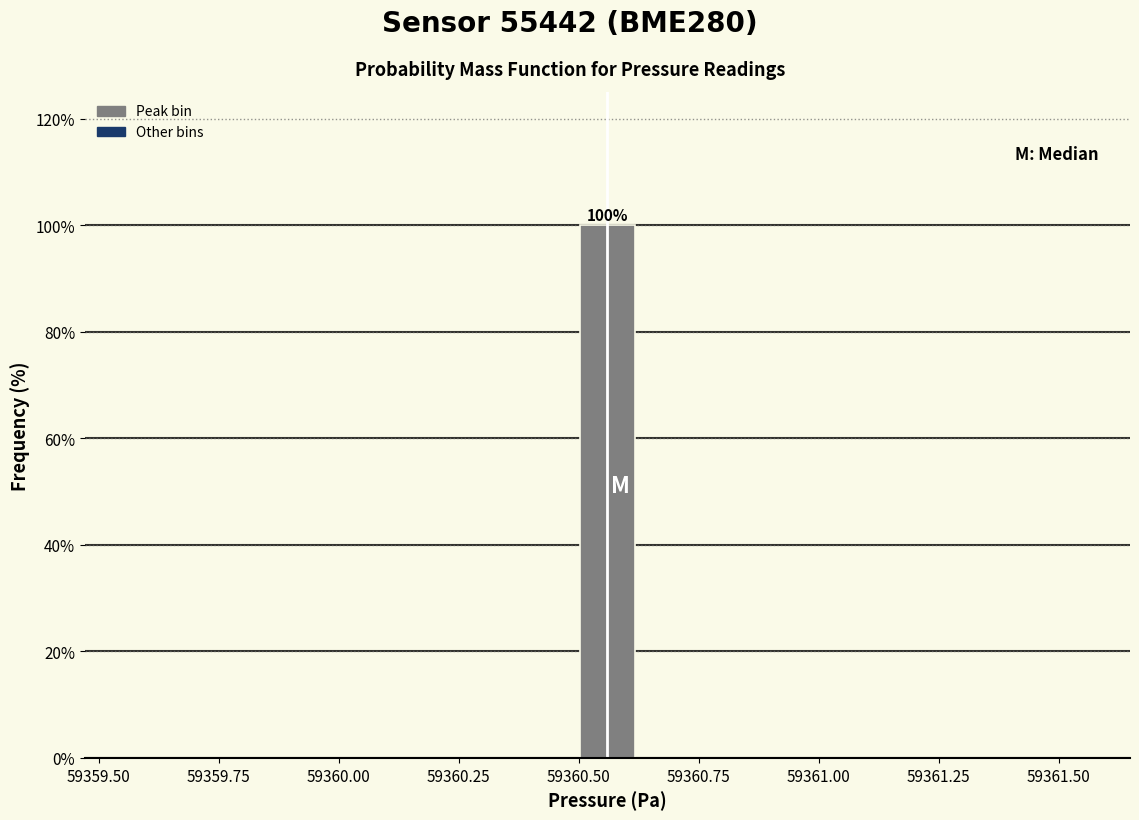

Read against the x-axis, roughly where is the centre of the tallest bar?

59360.55